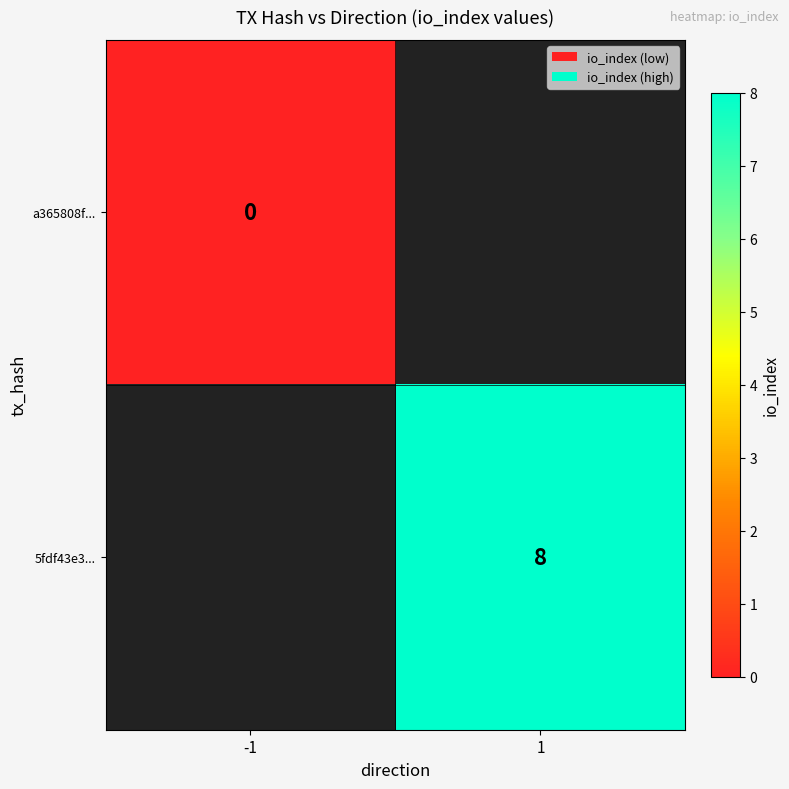

Is the value of a365808f... at -1 greater than the value of 5fdf43e3... at 1?

No